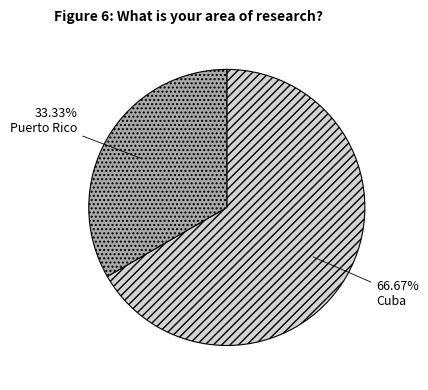

Which slice is the smallest?

Puerto Rico